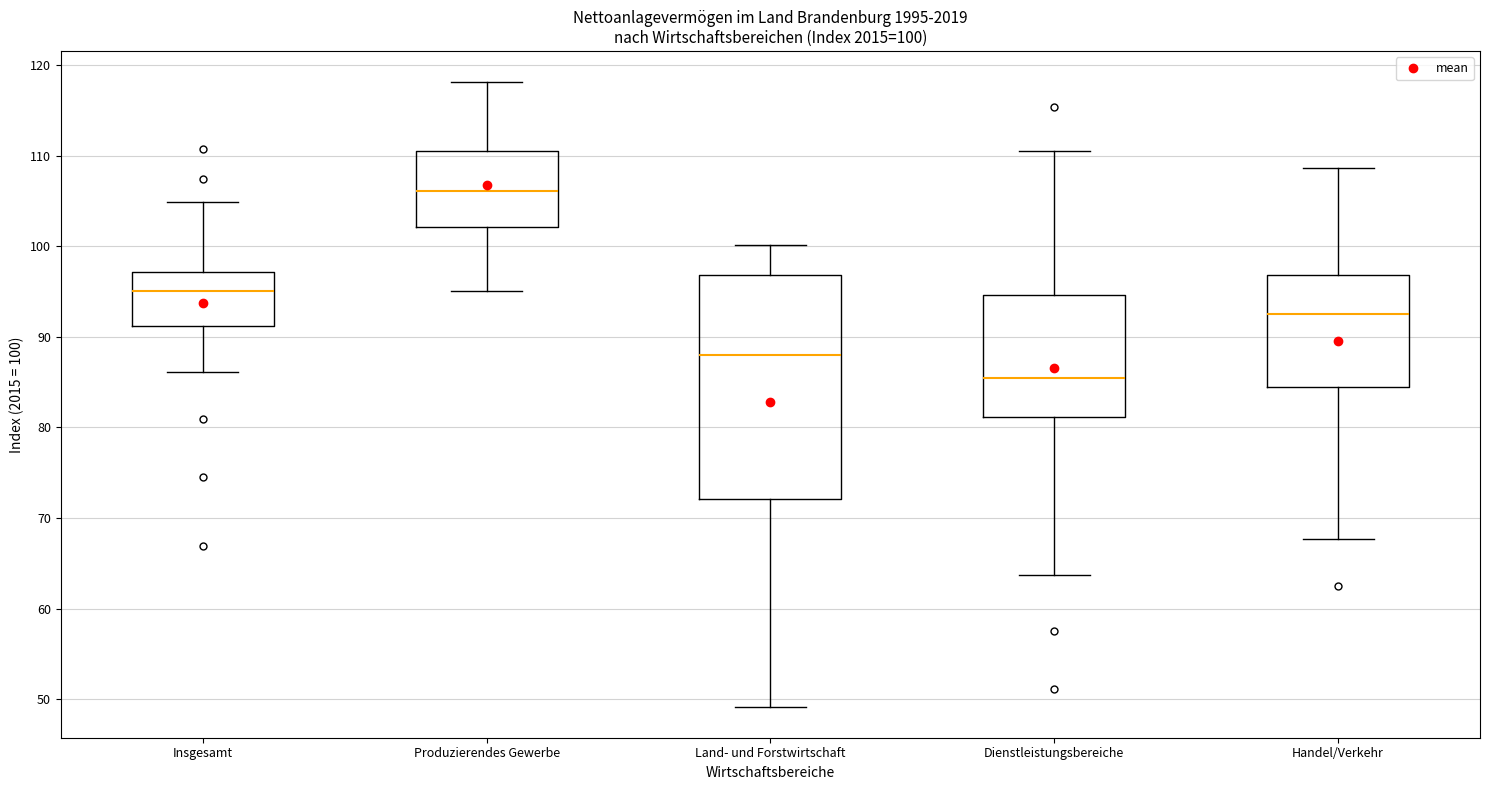

Comparing the boxes themselves (not the whiskers), which one is the tallest?

Land- und Forstwirtschaft